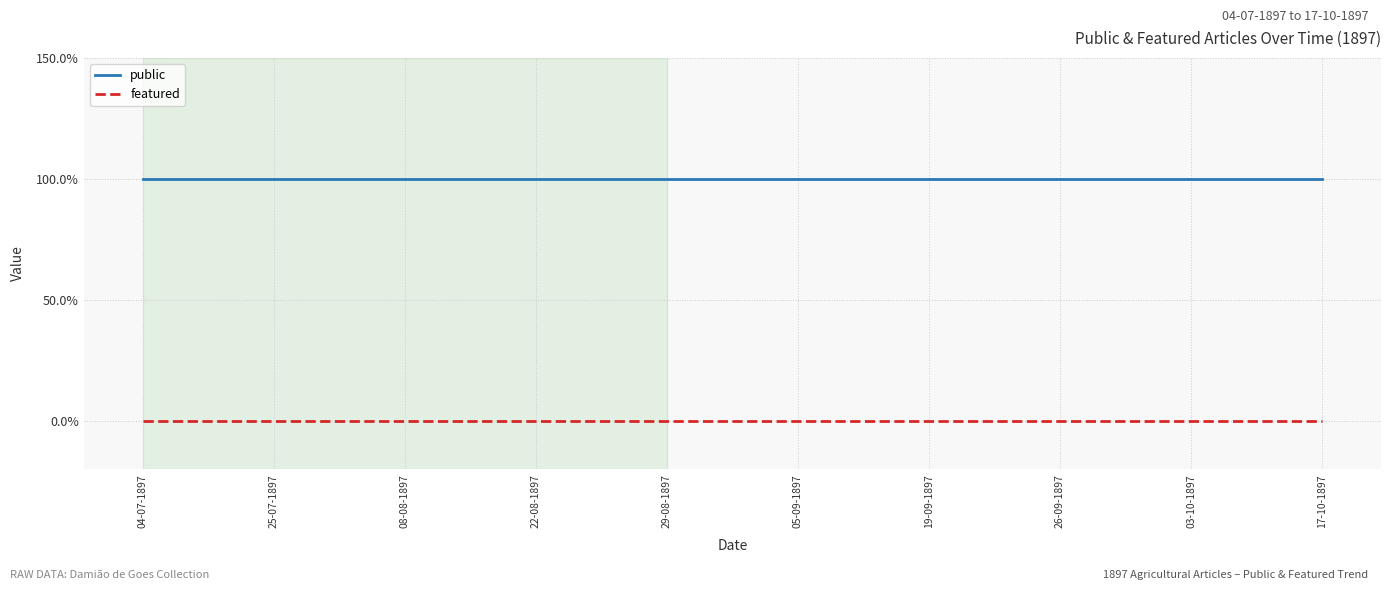

Which has a higher value, 03-10-1897 or 22-08-1897?

03-10-1897